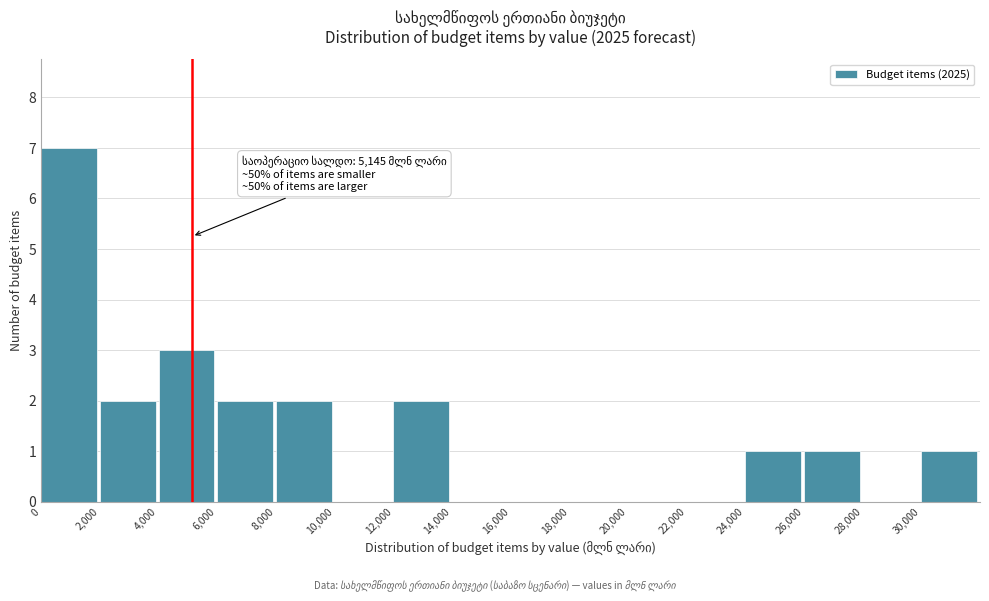

Over which range of the x-axis is the bar tallest?

0 to 2000